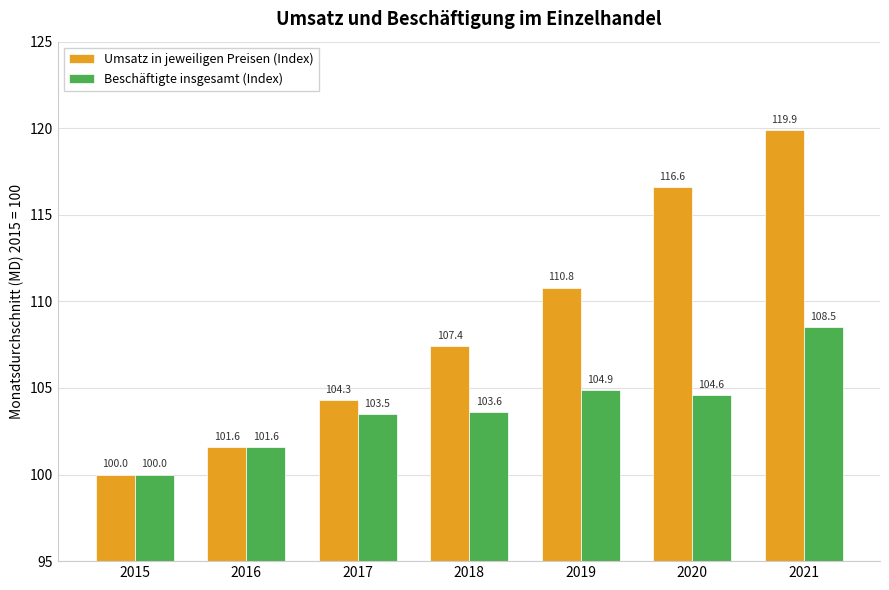

The Beschäftigte insgesamt (Index) series shows 162.4 at 2019. True or false?

False